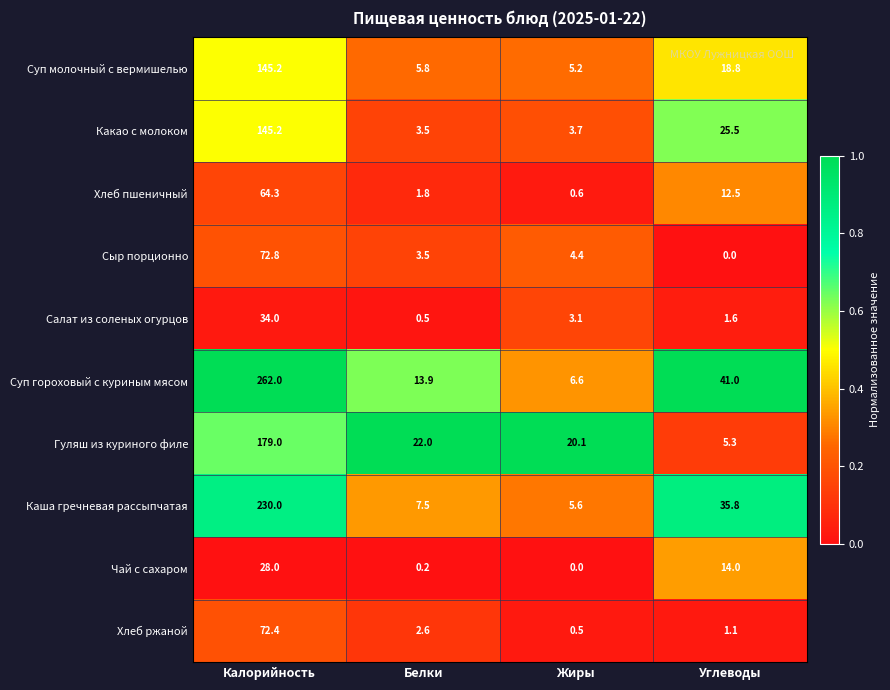

The Сыр порционно series shows 124.9 at Калорийность. True or false?

False